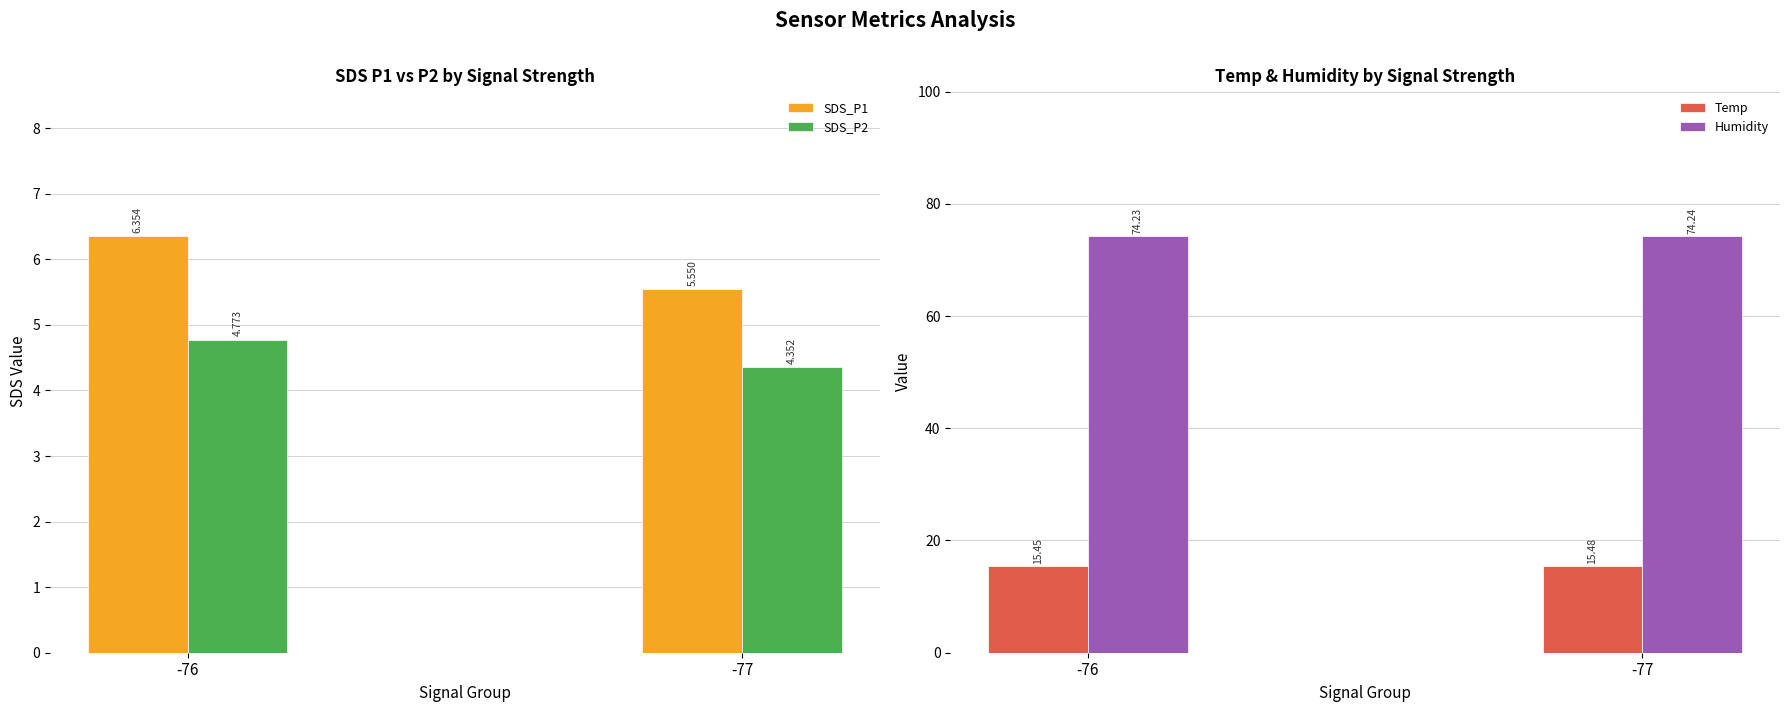

Which series has the largest total across all categories?

Humidity